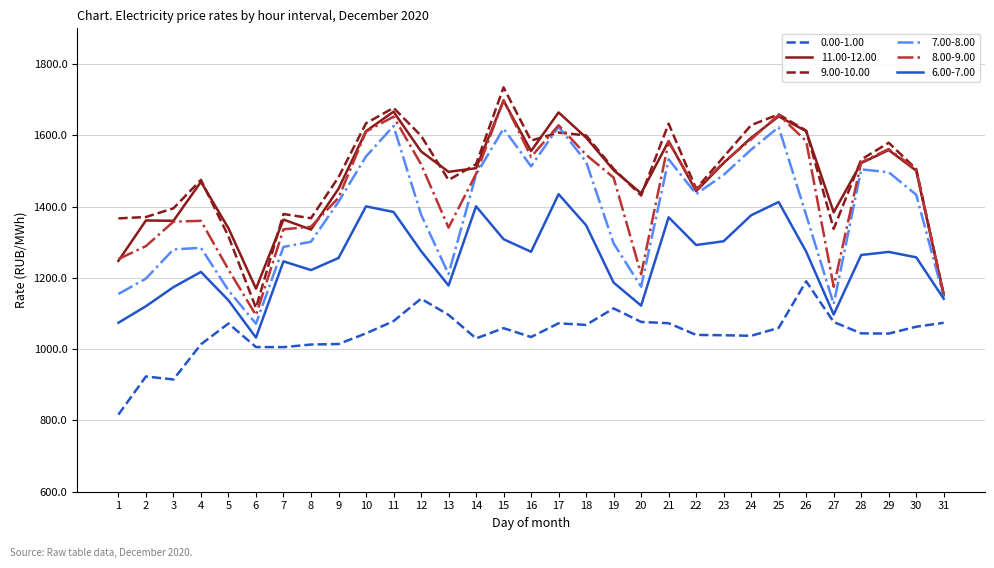

Is the value of 9.00-10.00 at 22 greater than the value of 6.00-7.00 at 30?

Yes